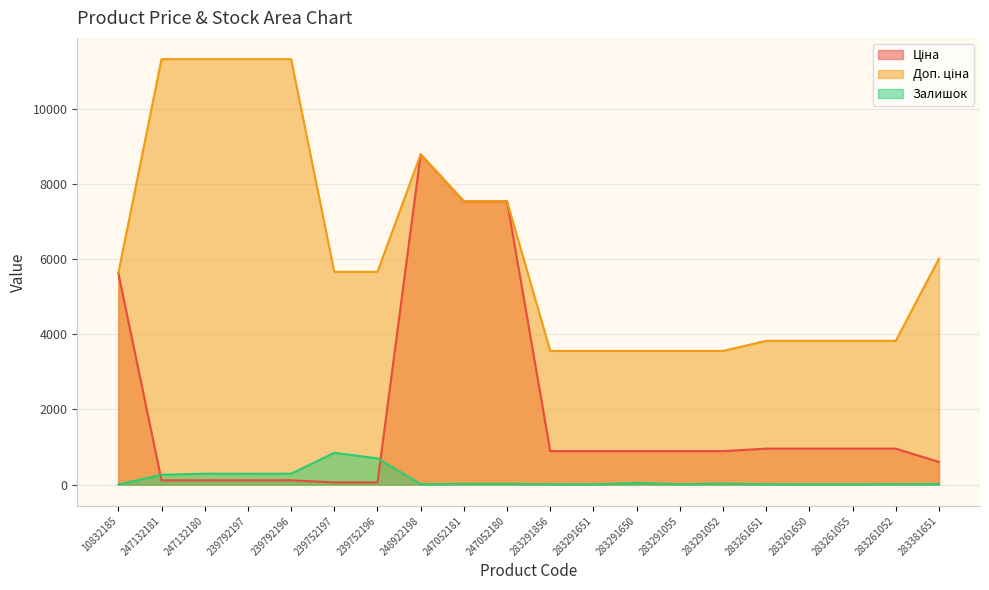

At which category does the chart reach its peak across all series?

247132181